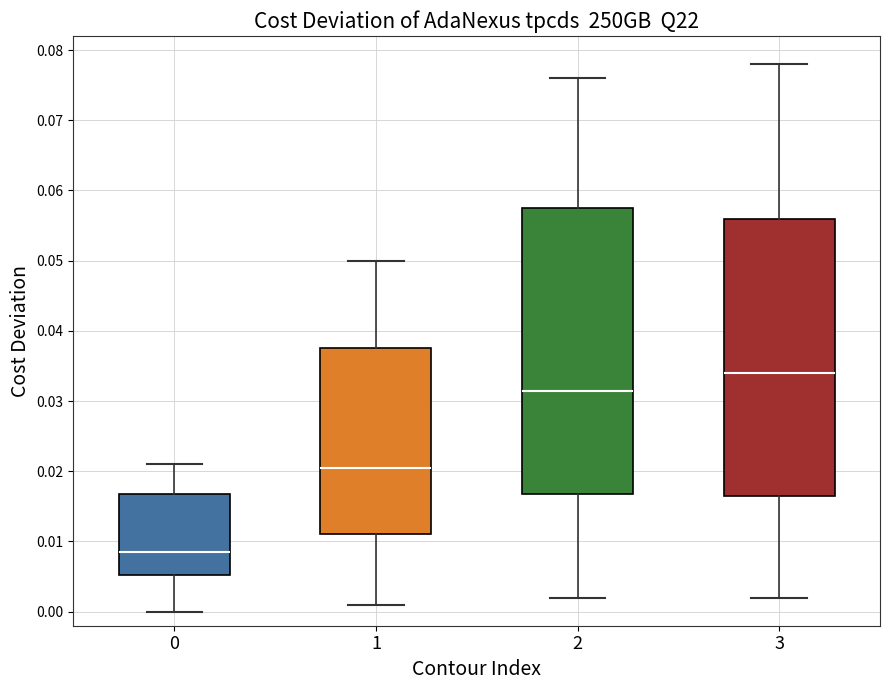

Comparing the boxes themselves (not the whiskers), which one is the tallest?

2